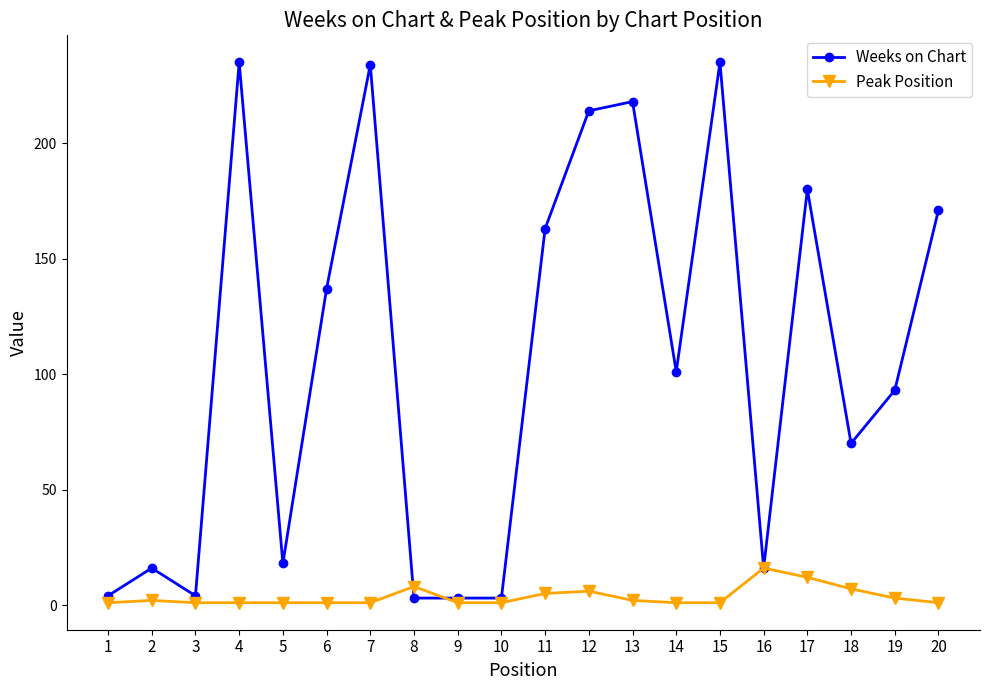

Which series has the largest range (max minus min)?

Weeks on Chart